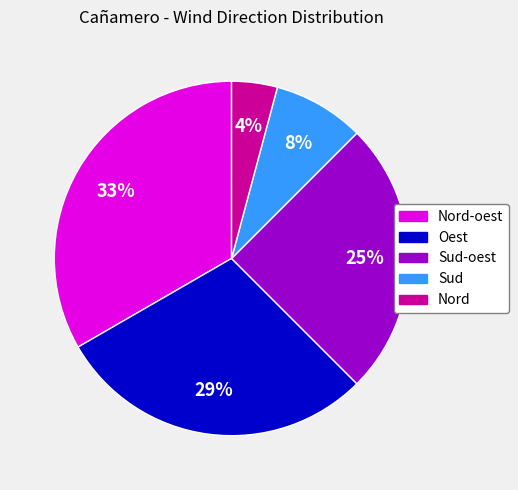

To the nearest percent, what is the average slice percentage?

20%